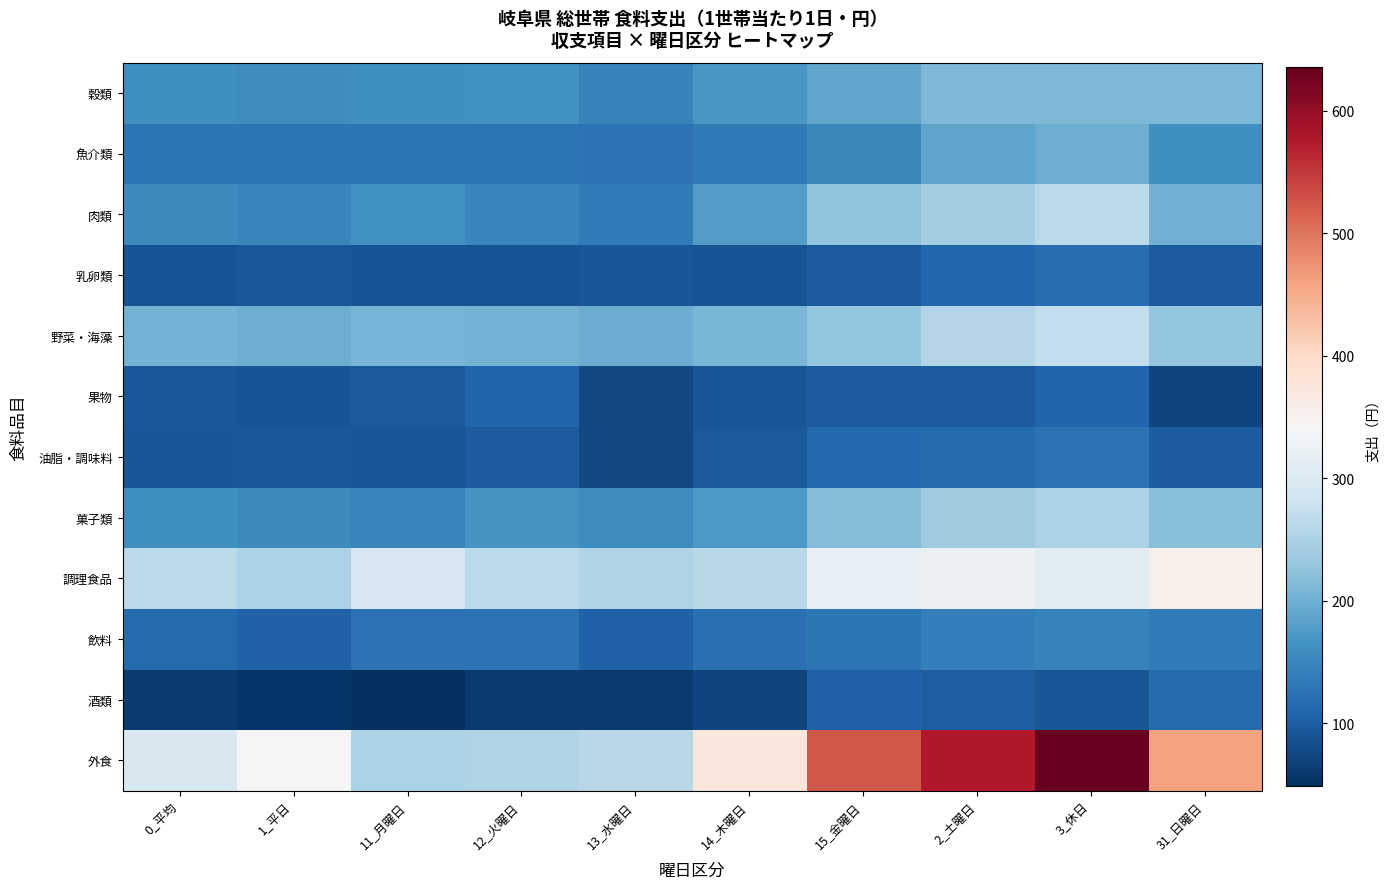

Reading left to right, transcribe all the data shown in this chart.

穀類: 0_平均=160.9	1_平日=159.4	11_月曜日=163.0	12_火曜日=163.8	13_水曜日=146.8	14_木曜日=171.4	15_金曜日=189.6	2_土曜日=209.9	3_休日=209.7	31_日曜日=210.3
魚介類: 0_平均=129.2	1_平日=129.2	11_月曜日=129.9	12_火曜日=127.9	13_水曜日=125.4	14_木曜日=133.5	15_金曜日=153.8	2_土曜日=186.5	3_休日=199.2	31_日曜日=161.0
肉類: 0_平均=155.8	1_平日=149.9	11_月曜日=163.2	12_火曜日=150.6	13_水曜日=136.3	14_木曜日=178.1	15_金曜日=223.8	2_土曜日=241.9	3_休日=262.2	31_日曜日=201.3
乳卵類: 0_平均=89.5	1_平日=92.5	11_月曜日=88.6	12_火曜日=89.1	13_水曜日=90.3	14_木曜日=87.7	15_金曜日=98.1	2_土曜日=112.2	3_休日=119.3	31_日曜日=98.1
野菜・海藻: 0_平均=202.9	1_平日=199.3	11_月曜日=205.5	12_火曜日=203.3	13_水曜日=196.8	14_木曜日=209.0	15_金曜日=228.7	2_土曜日=255.9	3_休日=269.6	31_日曜日=228.5
果物: 0_平均=92.6	1_平日=88.6	11_月曜日=95.2	12_火曜日=108.6	13_水曜日=77.6	14_木曜日=92.0	15_金曜日=98.9	2_土曜日=97.6	3_休日=109.7	31_日曜日=73.3
油脂・調味料: 0_平均=91.0	1_平日=93.6	11_月曜日=91.7	12_火曜日=98.5	13_水曜日=77.6	14_木曜日=94.7	15_金曜日=113.4	2_土曜日=115.8	3_休日=124.5	31_日曜日=98.4
菓子類: 0_平均=161.5	1_平日=154.4	11_月曜日=151.0	12_火曜日=167.8	13_水曜日=158.2	14_木曜日=172.4	15_金曜日=215.5	2_土曜日=237.8	3_休日=248.6	31_日曜日=216.3
調理食品: 0_平均=263.9	1_平日=249.8	11_月曜日=292.6	12_火曜日=262.4	13_水曜日=252.7	14_木曜日=260.6	15_金曜日=316.9	2_土曜日=324.6	3_休日=308.0	31_日曜日=357.9
飲料: 0_平均=116.7	1_平日=103.6	11_月曜日=124.3	12_火曜日=125.2	13_水曜日=104.7	14_木曜日=122.2	15_金曜日=130.5	2_土曜日=142.5	3_休日=145.5	31_日曜日=136.3
酒類: 0_平均=60.0	1_平日=54.7	11_月曜日=48.4	12_火曜日=60.2	13_水曜日=62.0	14_木曜日=71.7	15_金曜日=105.5	2_土曜日=99.3	3_休日=90.7	31_日曜日=116.5
外食: 0_平均=294.6	1_平日=346.5	11_月曜日=250.0	12_火曜日=253.7	13_水曜日=260.3	14_木曜日=375.0	15_金曜日=524.0	2_土曜日=577.0	3_休日=635.8	31_日曜日=459.4